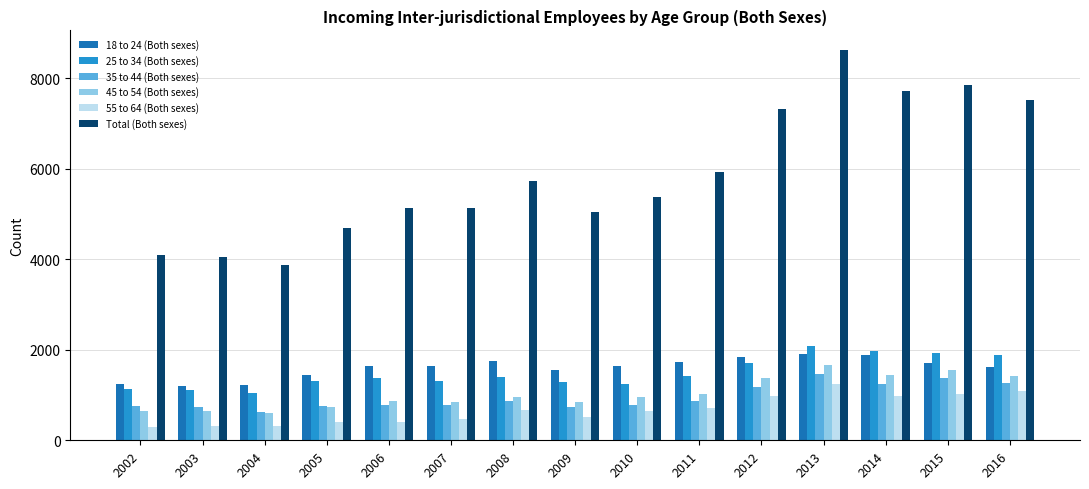

Which series has the largest range (max minus min)?

Total (Both sexes)